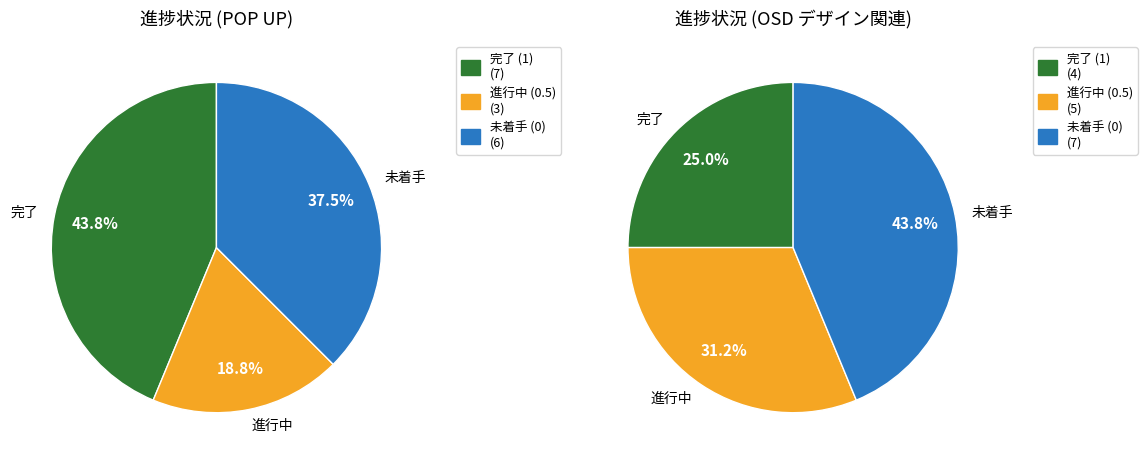

Is there any slice that represents more than half of the pie?

No